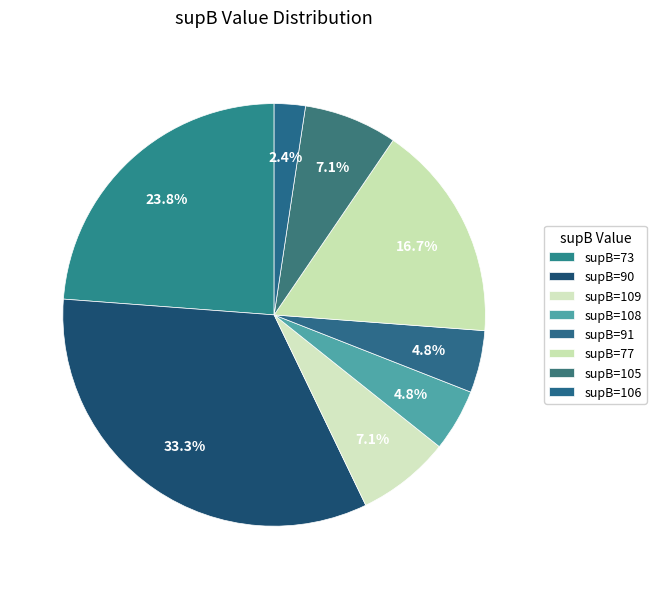

Which category has the biggest portion of the pie?

supB=90